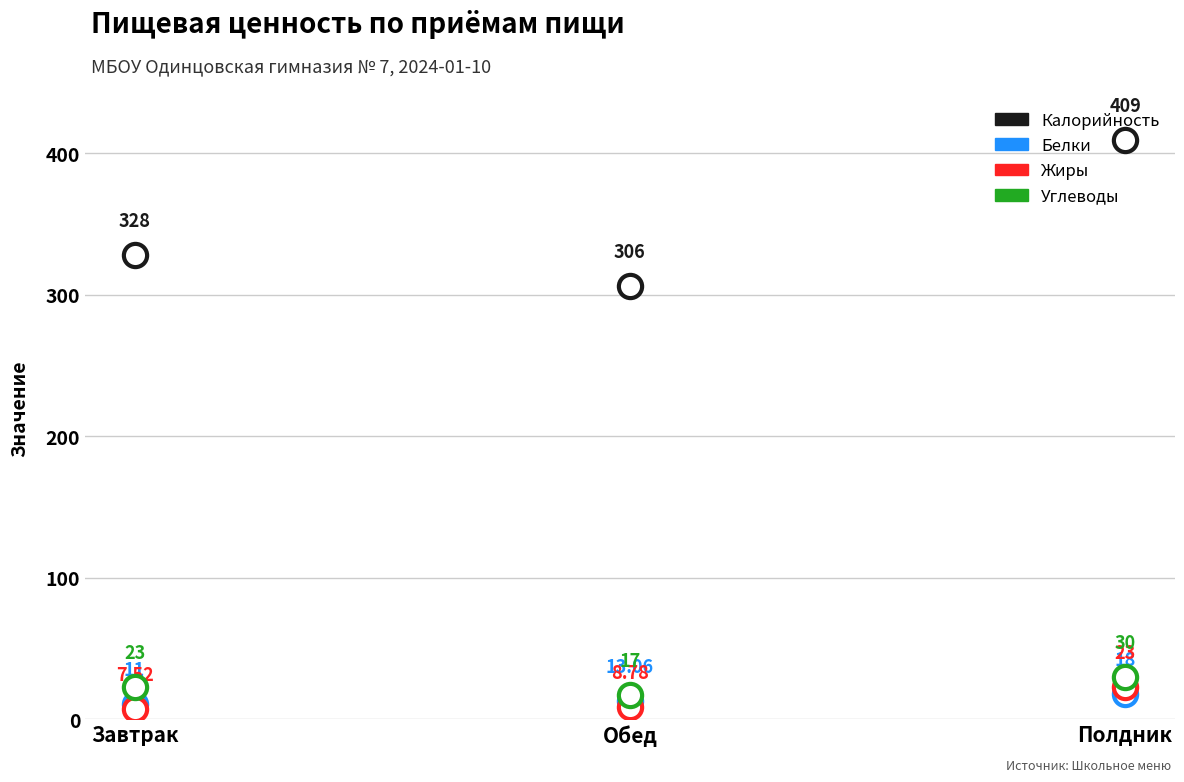

What is the total value across all series at Обед?

344.8